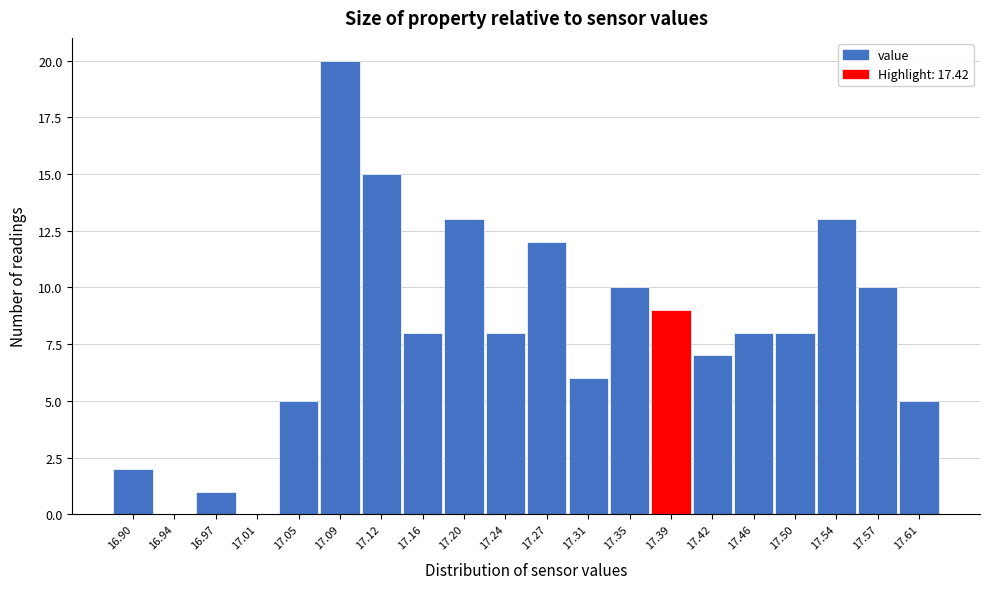

Reading left to right, list all the values displayed in this chart.

16.90=2	16.94=0	16.97=1	17.01=0	17.05=5	17.09=20	17.12=15	17.16=8	17.20=13	17.24=8	17.27=12	17.31=6	17.35=10	17.39=9	17.42=7	17.46=8	17.50=8	17.54=13	17.57=10	17.61=5